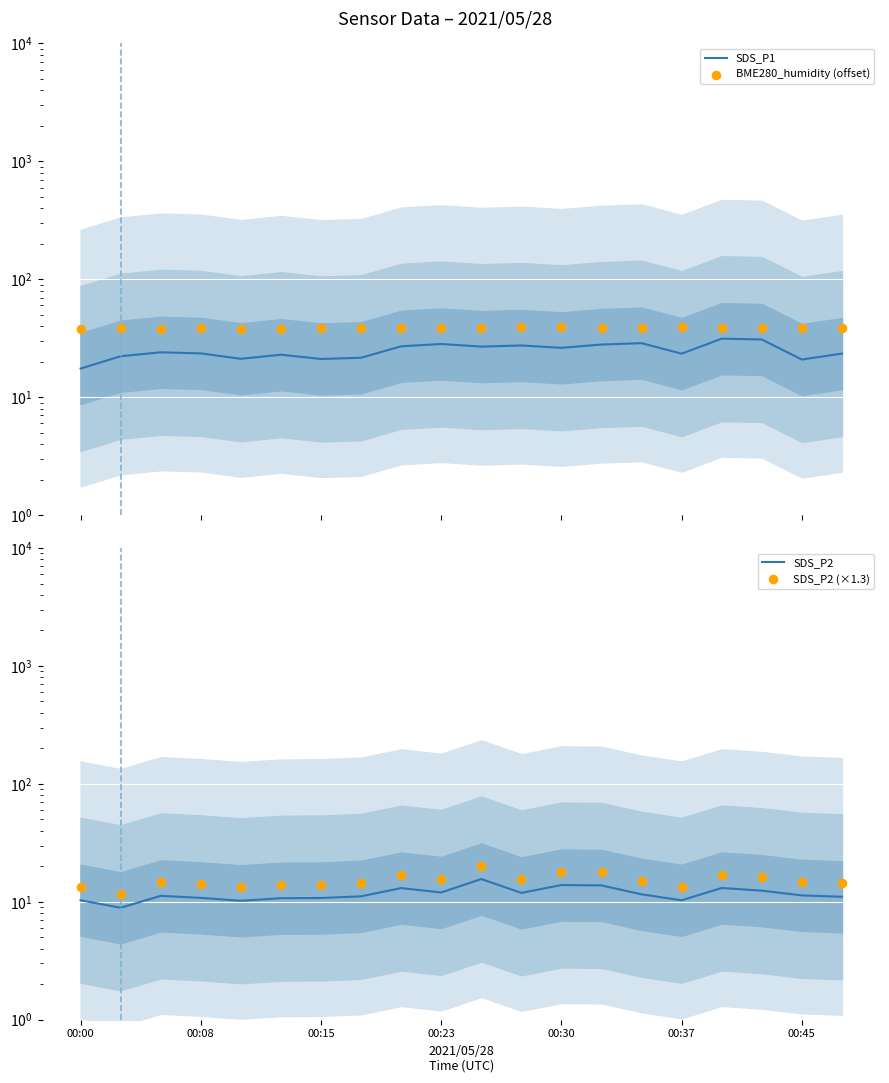

Which series reaches the minimum Y coordinate?

SDS_P2